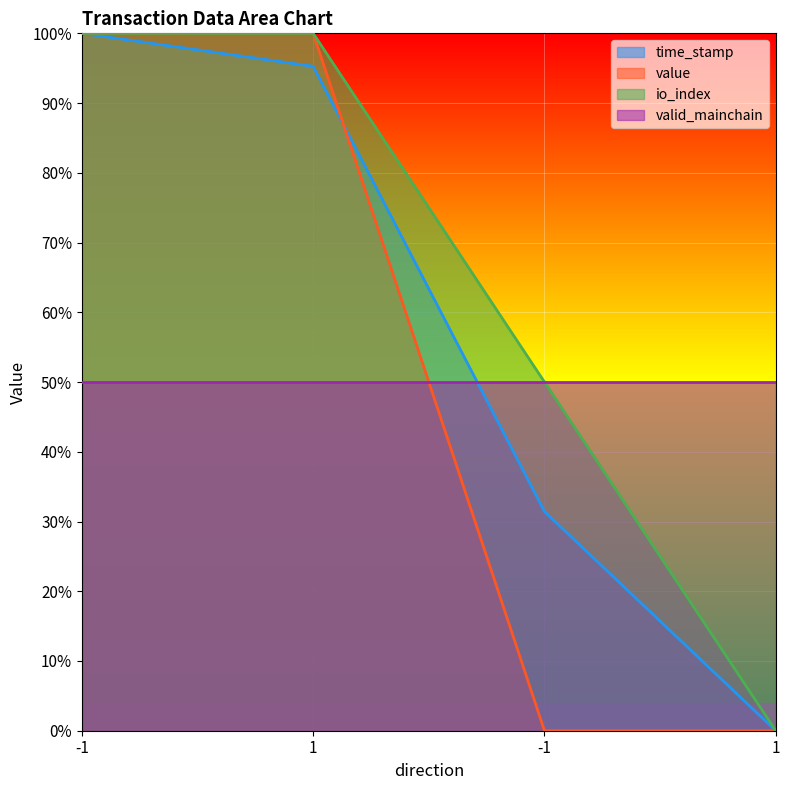

What is the average value of the value series?

0.5